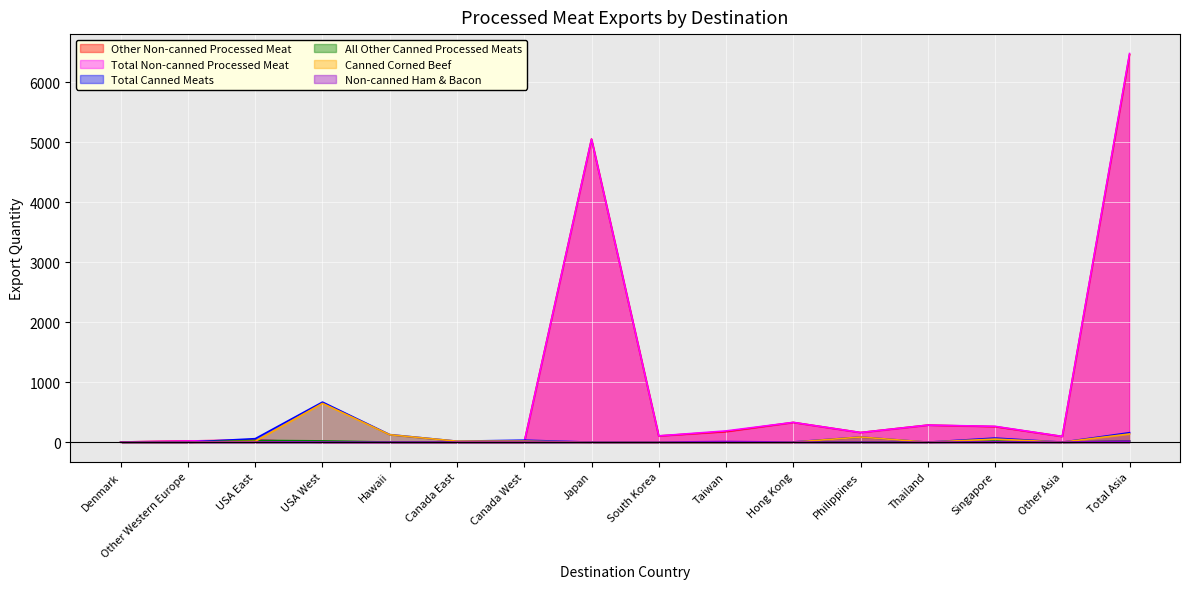

Which series has the largest total across all categories?

Total Non-canned Processed Meat